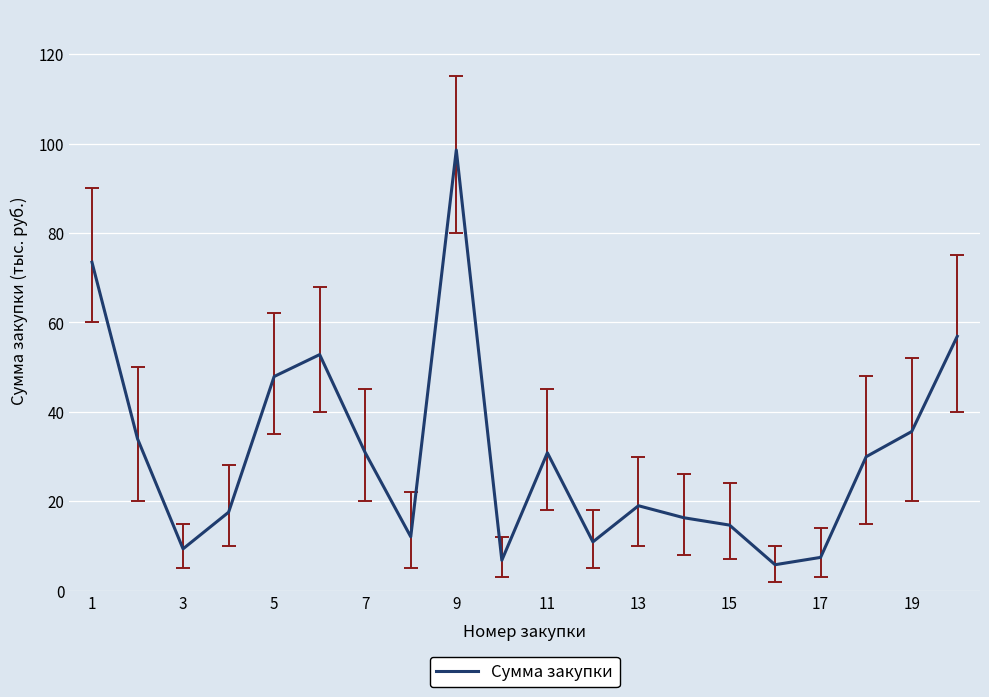

How many values are below 29?

10